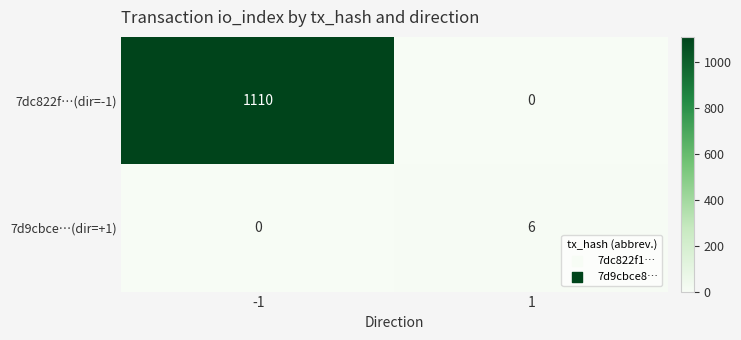

What value does the 7dc822f…(dir=-1) series have at -1?

1110